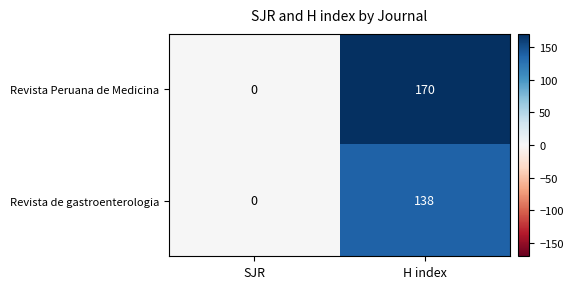

What value does the Revista de gastroenterologia series have at H index, to the nearest 50?

150